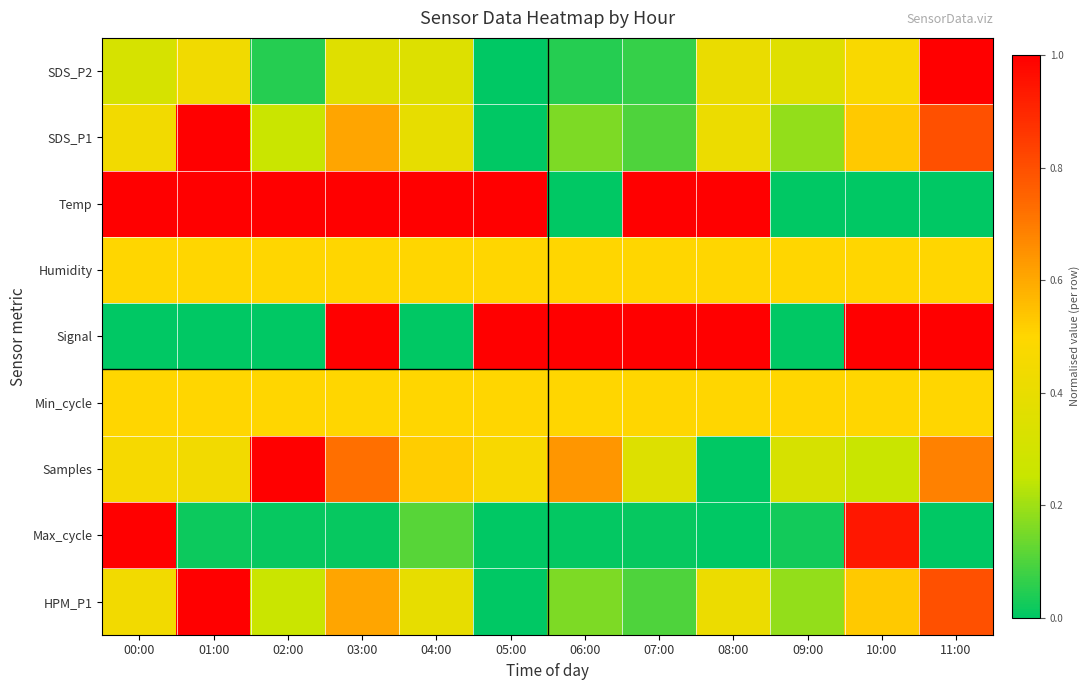

Between 10:00 and 00:00, which is larger?

10:00